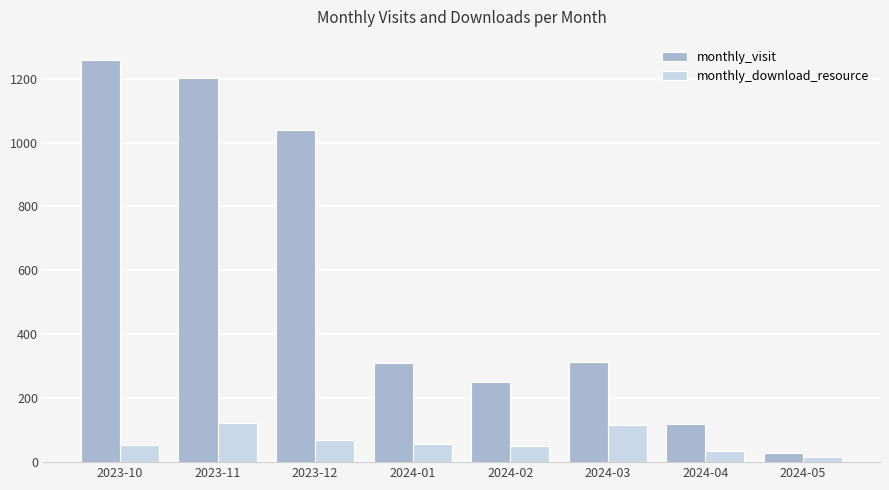

What is the value of the monthly_download_resource bar at the 8th from the left?

17